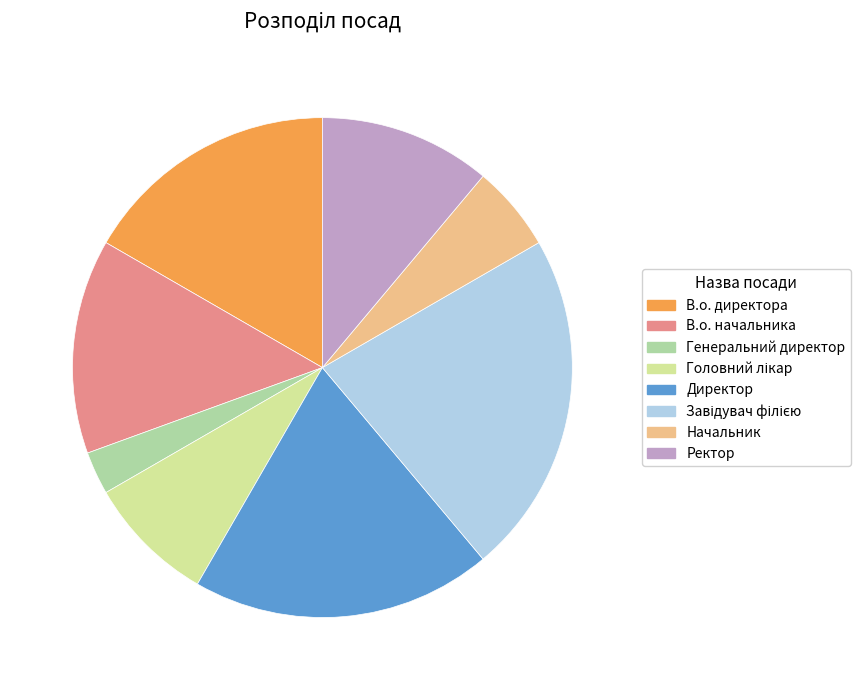

Does any single category account for the majority?

No